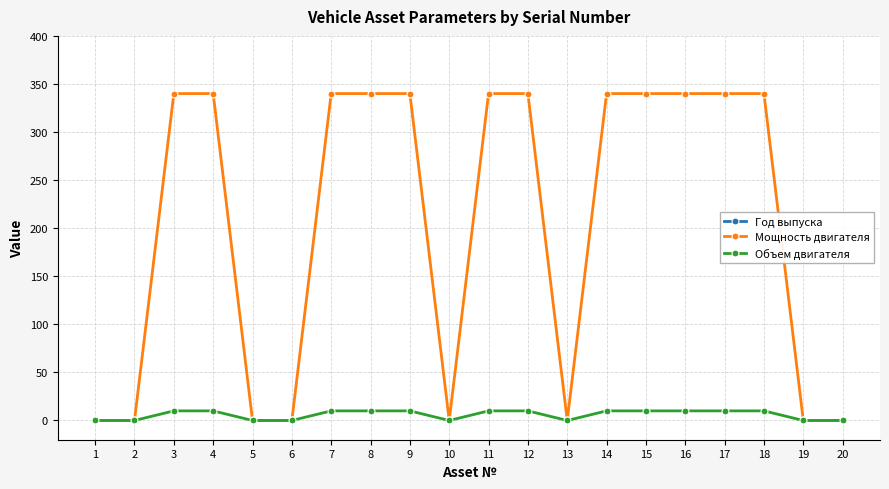

True or false: Объем двигателя has more than 2 points higher than both neighbors.

False